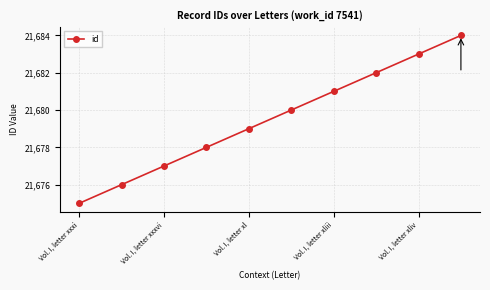

How many lines are shown in the chart?

1